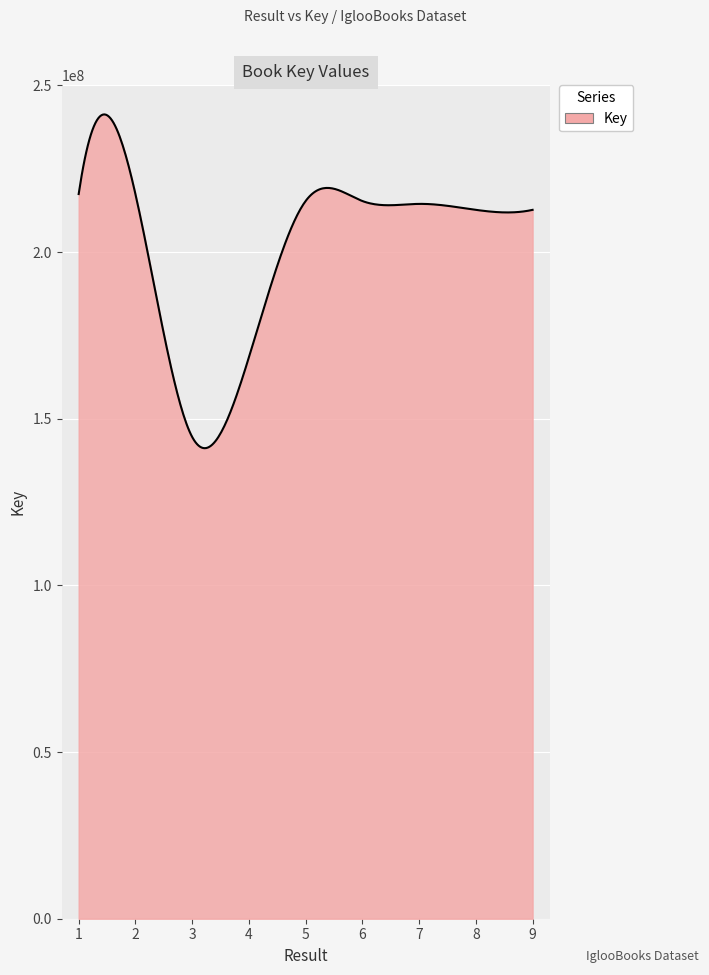

What is the difference between the second highest and second lowest values?

100037118.3